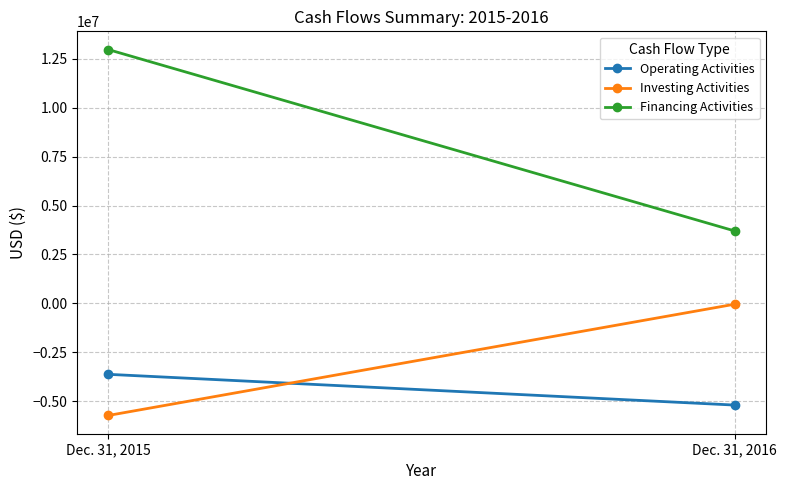

How many data points in Financing Activities are less than 12973221?

1